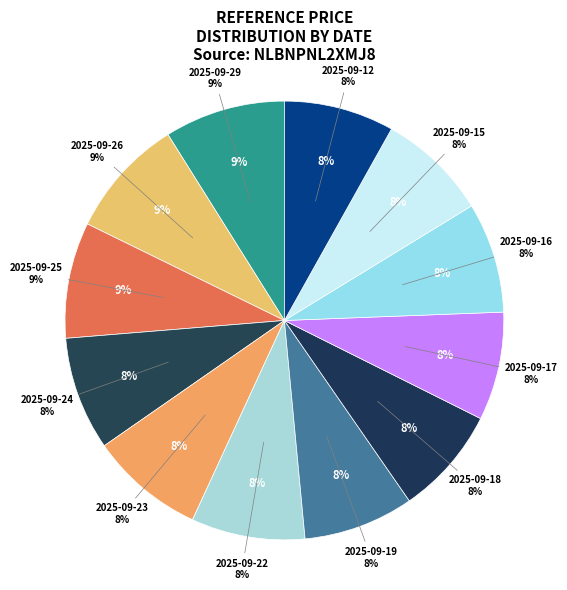

Rank the categories by value from highest to lowest.

2025-09-29, 2025-09-26, 2025-09-25, 2025-09-23, 2025-09-22, 2025-09-24, 2025-09-15, 2025-09-19, 2025-09-16, 2025-09-12, 2025-09-17, 2025-09-18